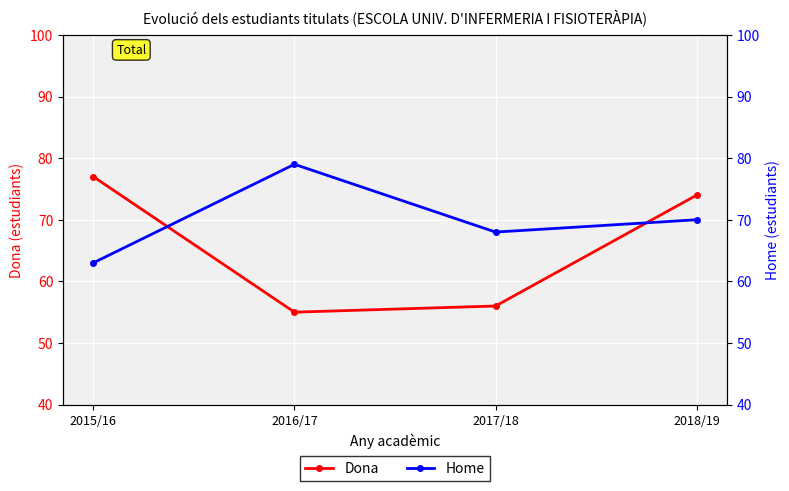

The value of Home at 2018/19 is 70. True or false?

True